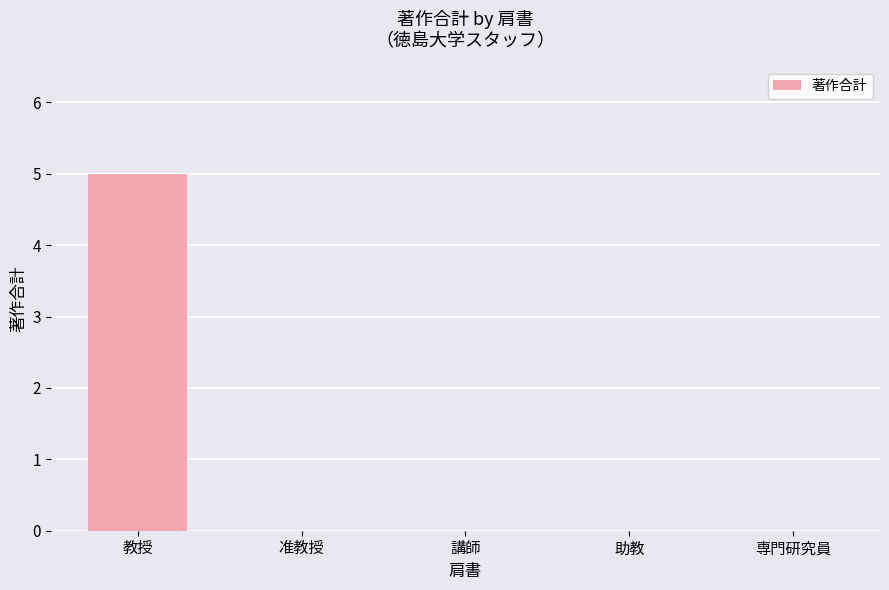

True or false: the data shows 0 at 専門研究員.

True